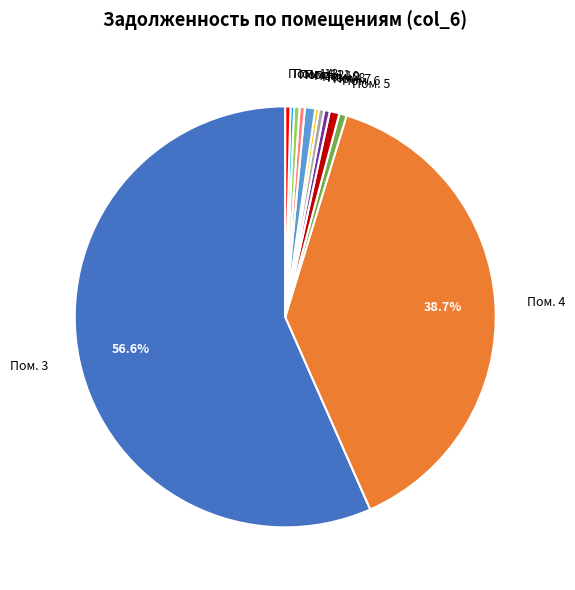

To the nearest percent, what is the average slice percentage?

8%